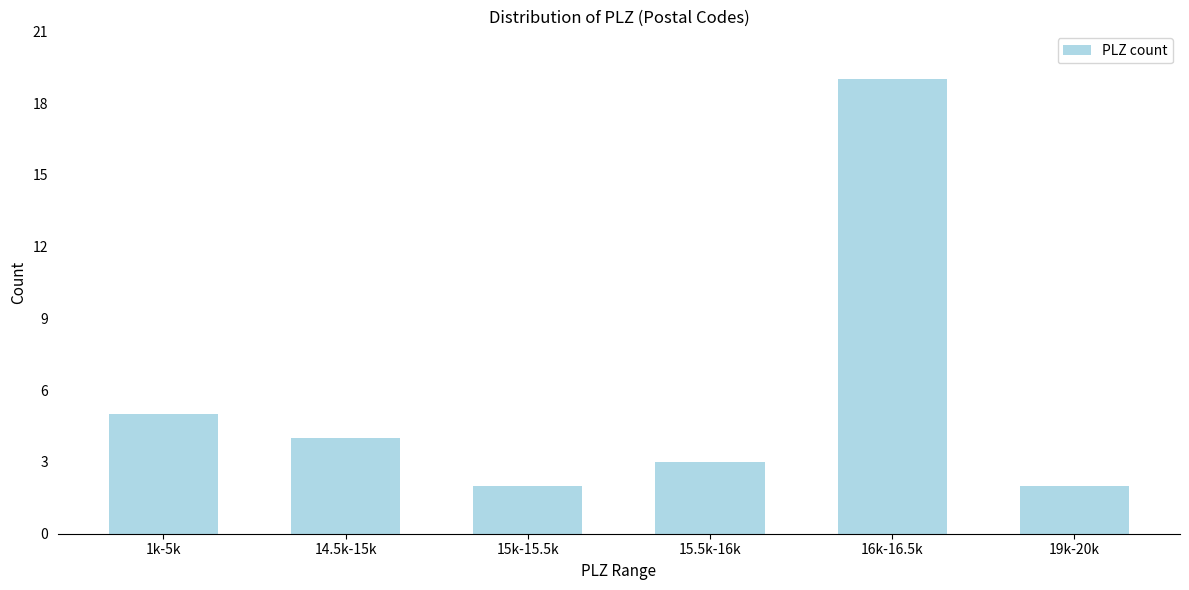

Reading left to right, what are all the values shown in this chart?

5	4	2	3	19	2